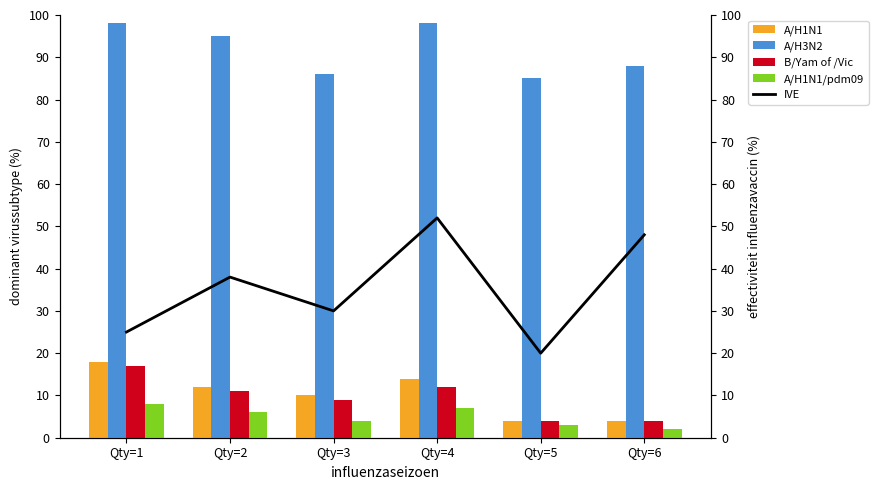

True or false: A/H1N1/pdm09 has a value of 6 at Qty=2.

True